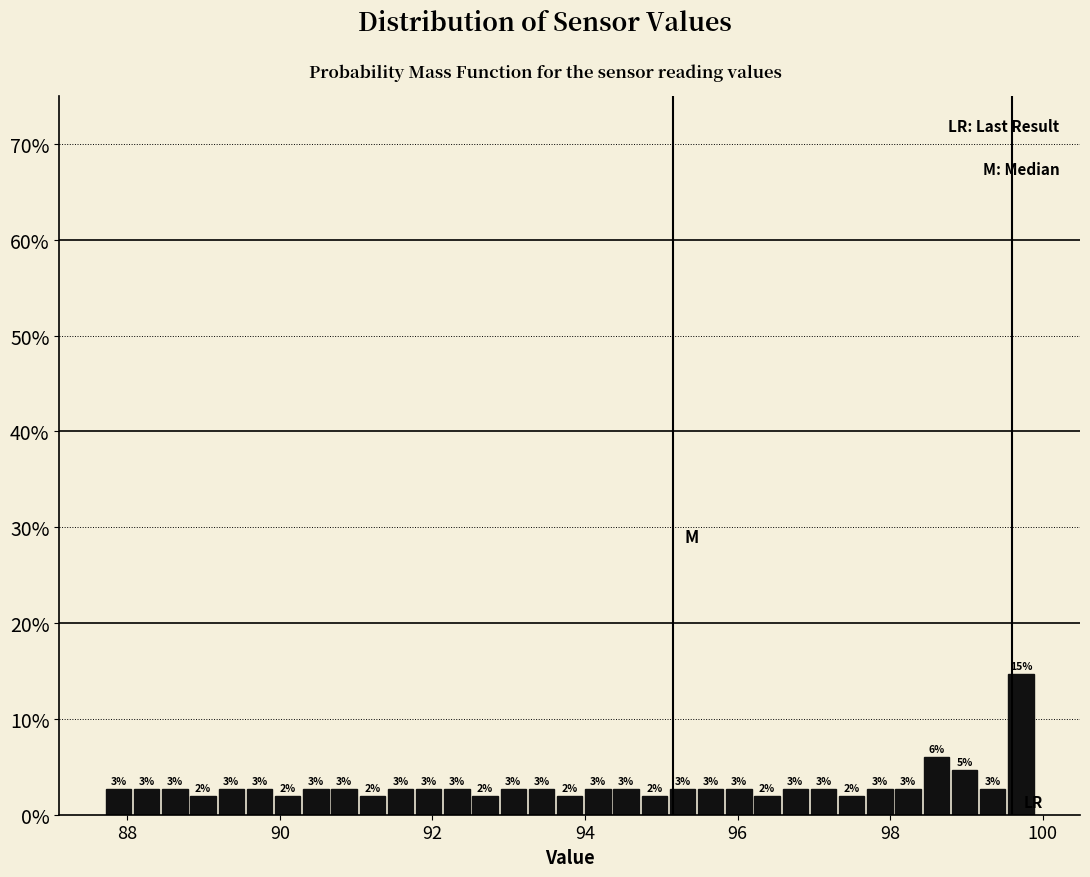

Read against the x-axis, roughly where is the centre of the tallest bar?

99.8